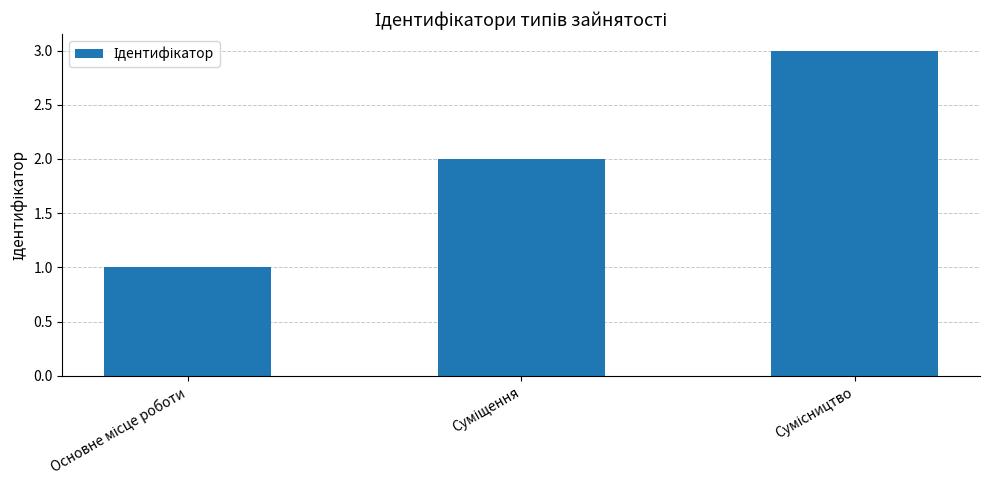

What is the greatest value displayed?

3